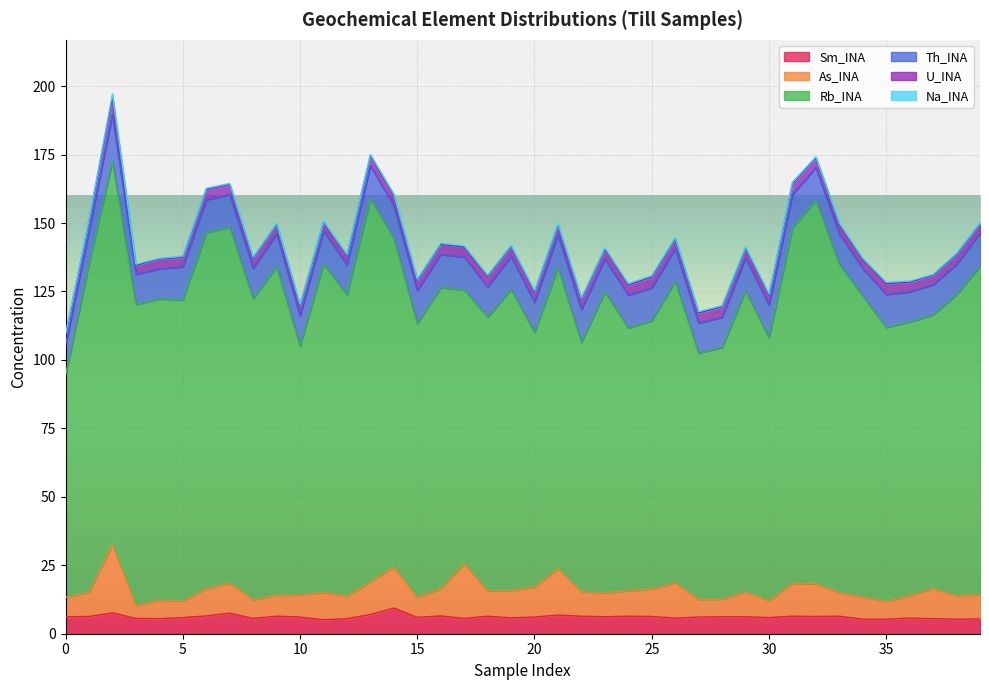

True or false: Th_INA and U_INA intersect in this chart.

False